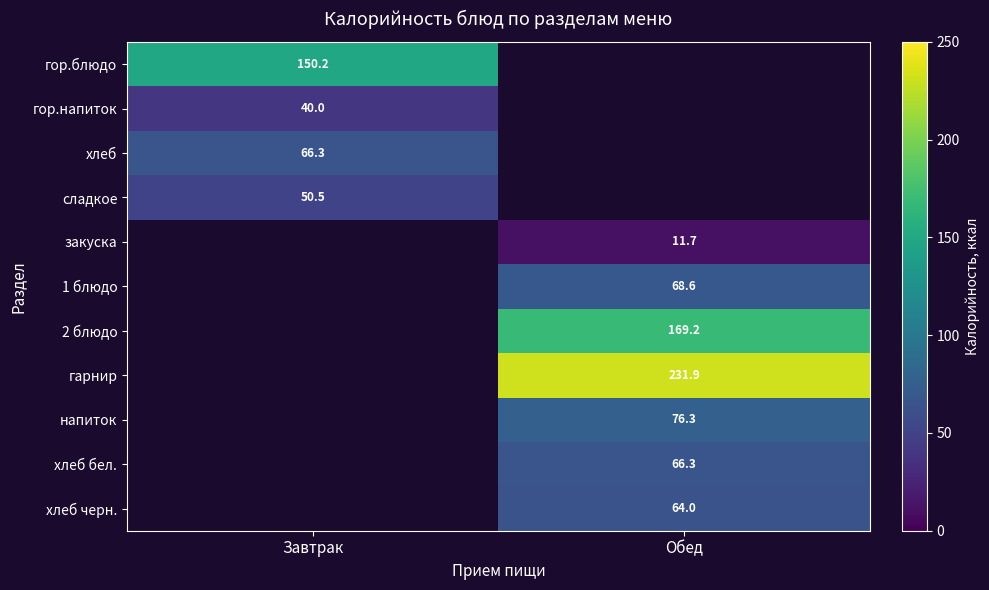

Which label corresponds to the smallest value in the chart?

Обед